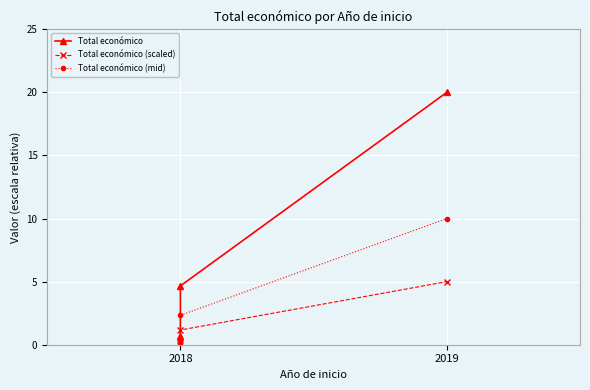

Between 2018 and 2019, which series saw the biggest shift?

Total económico